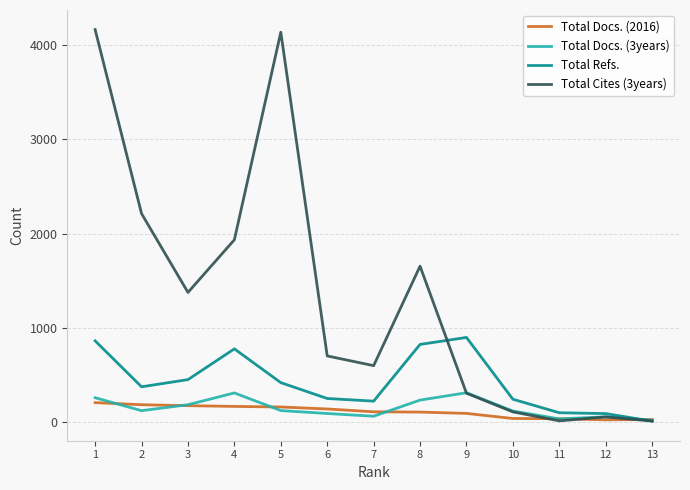

Is this an area chart (filled region under the line)?

No